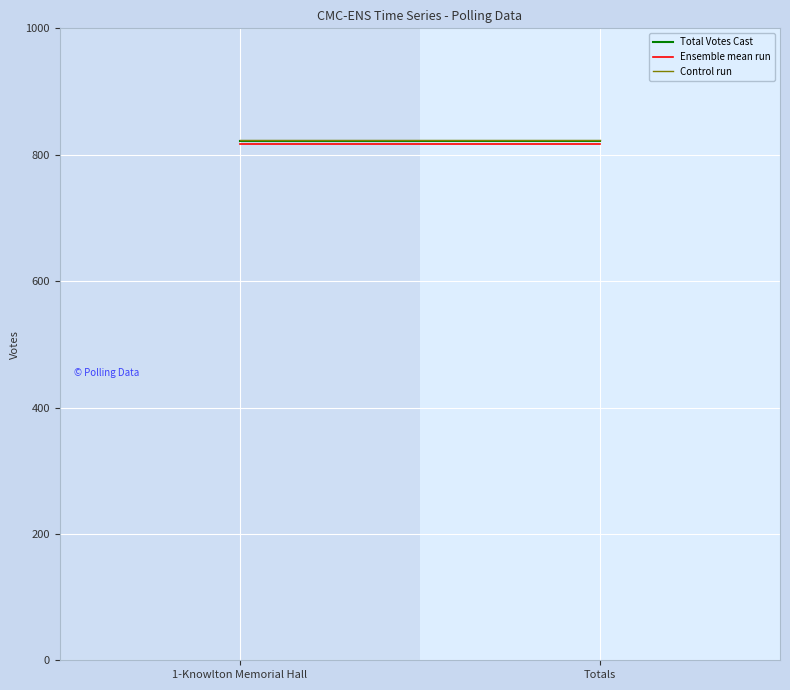

What is the maximum value for Total Votes Cast?

822